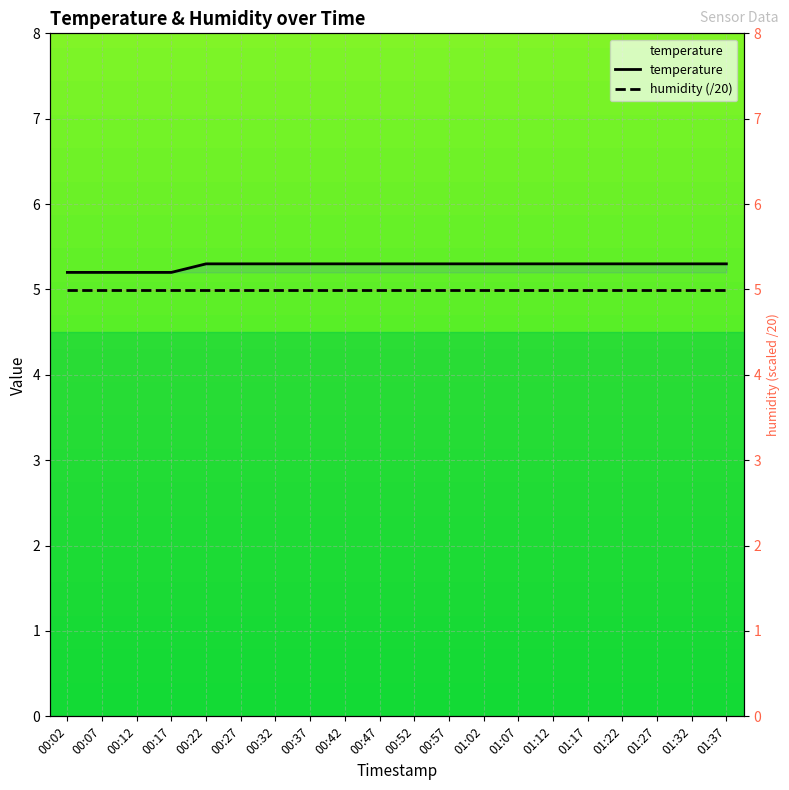

What value does the data have at 01:07?

5.3